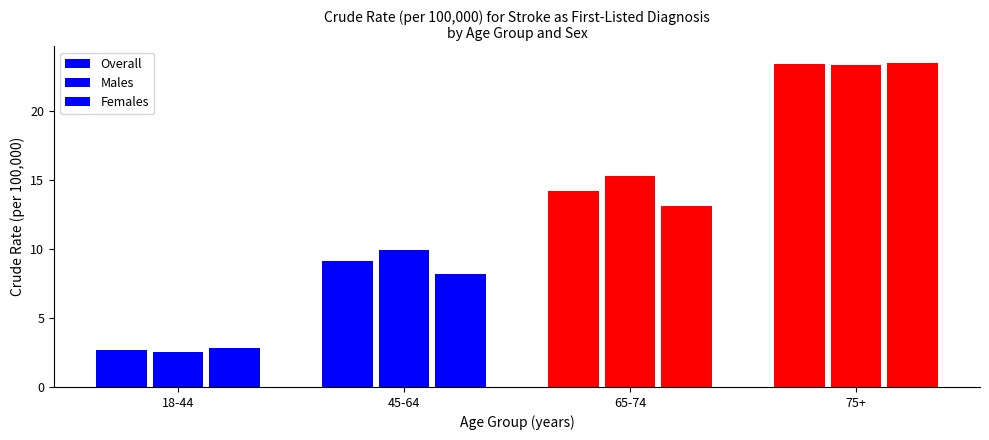

At how many categories does at least one series exceed 22?

1